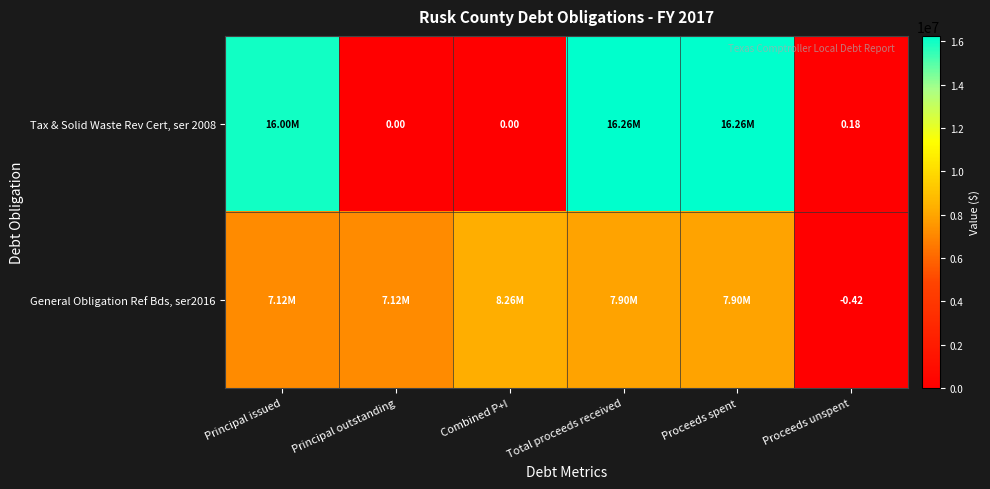

Is the value of General Obligation Ref Bds, ser2016 at Proceeds unspent greater than the value of Tax & Solid Waste Rev Cert, ser 2008 at Principal outstanding?

No